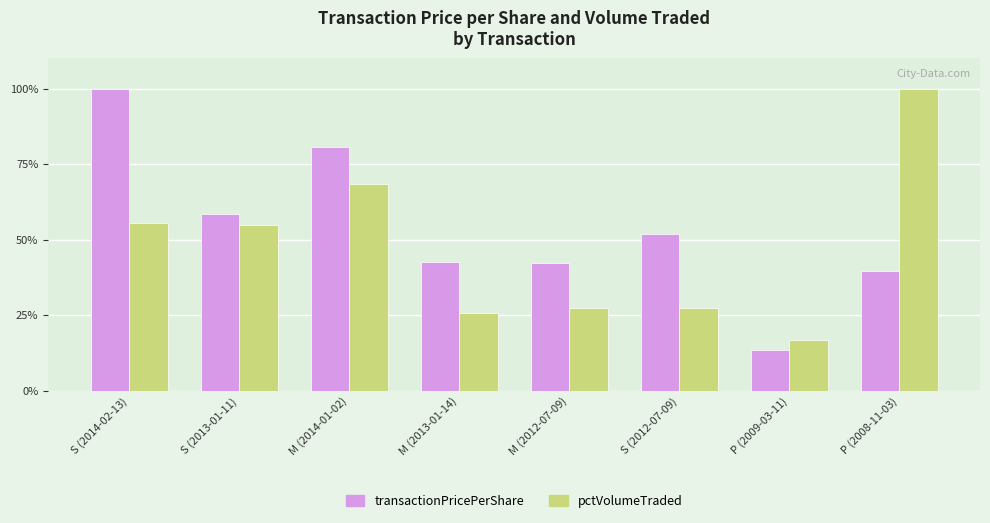

Is the value of transactionPricePerShare at M (2014-01-02) greater than the value of pctVolumeTraded at S (2014-02-13)?

Yes